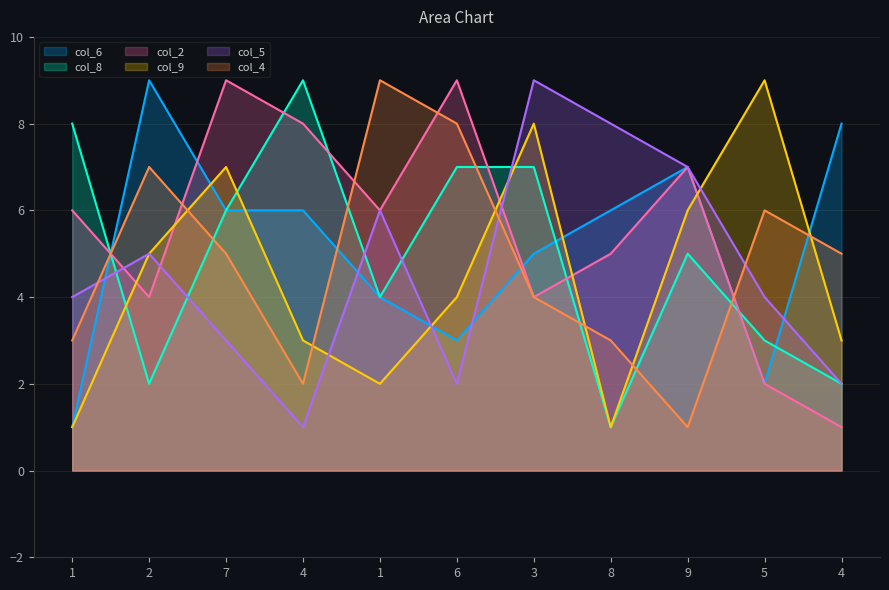

True or false: col_9 has a value of 8 at 3.

True